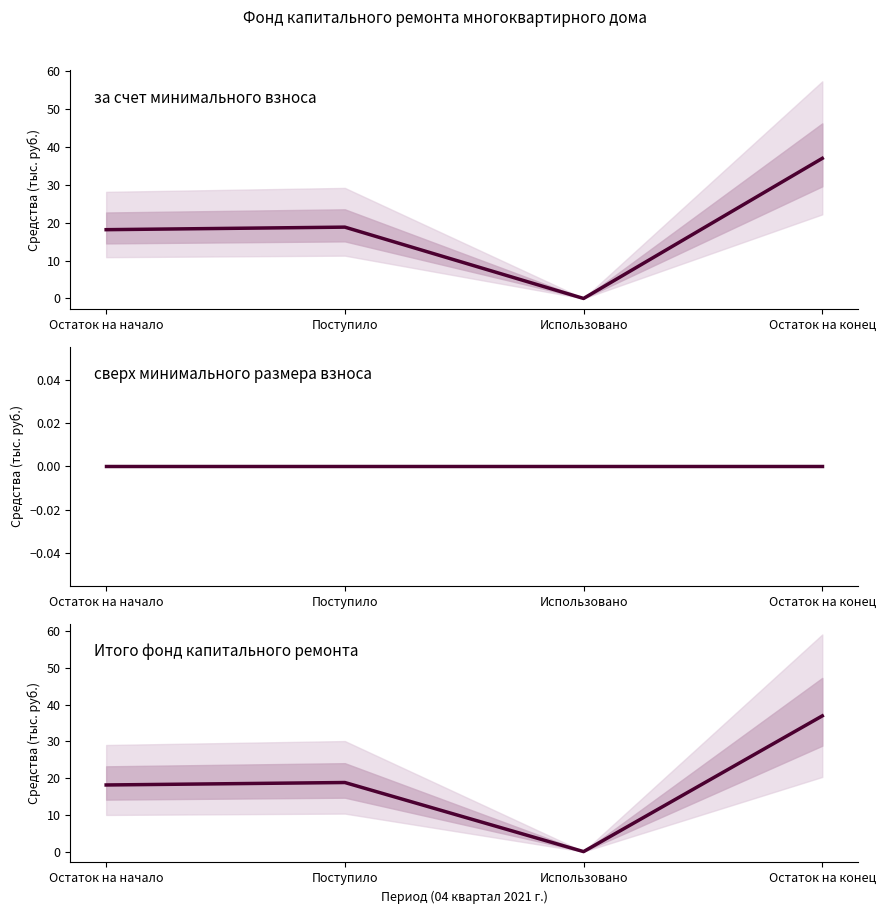

How many values in Итого фонд капитального ремонта are above zero?

3